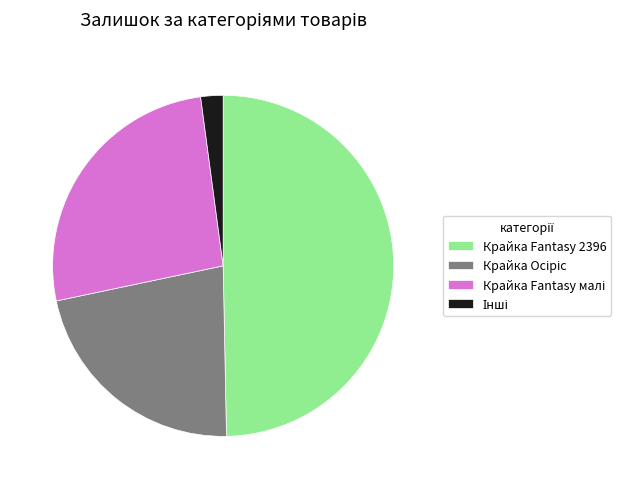

The Крайка Fantasy 2396 slice represents 50% of the pie. True or false?

True